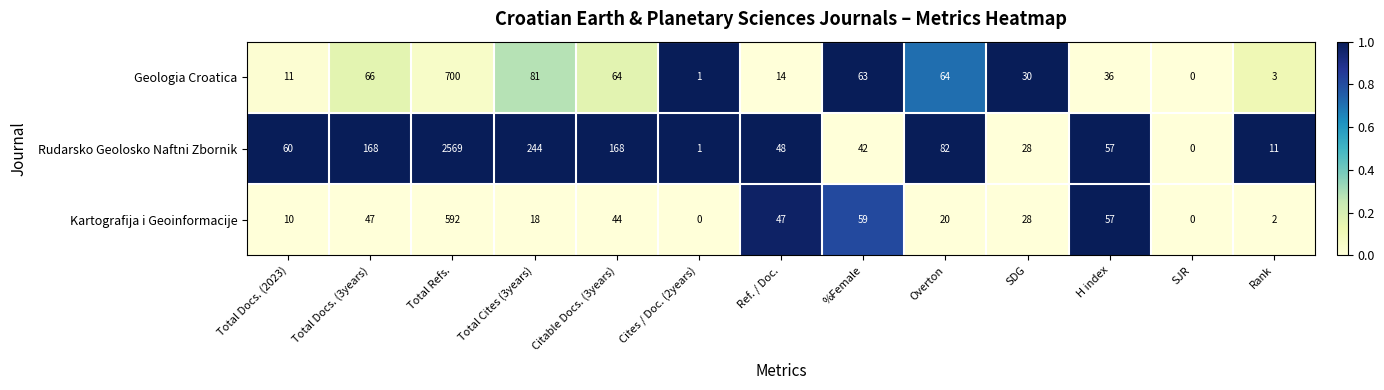

What is the difference between the maximum and minimum values in the Geologia Croatica series?

700